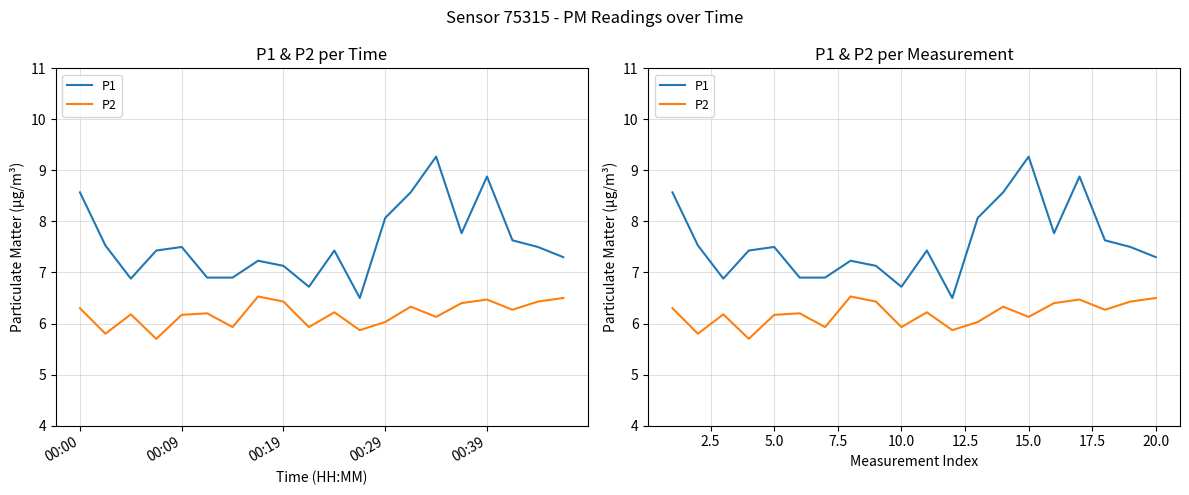

Reading left to right, transcribe all the data shown in this chart.

P1: 8.6	7.5	6.9	7.4	7.5	6.9	6.9	7.2	7.1	6.7	7.4	6.5	8.1	8.6	9.3	7.8	8.9	7.6	7.5	7.3
P2: 6.3	5.8	6.2	5.7	6.2	6.2	5.9	6.5	6.4	5.9	6.2	5.9	6.0	6.3	6.1	6.4	6.5	6.3	6.4	6.5